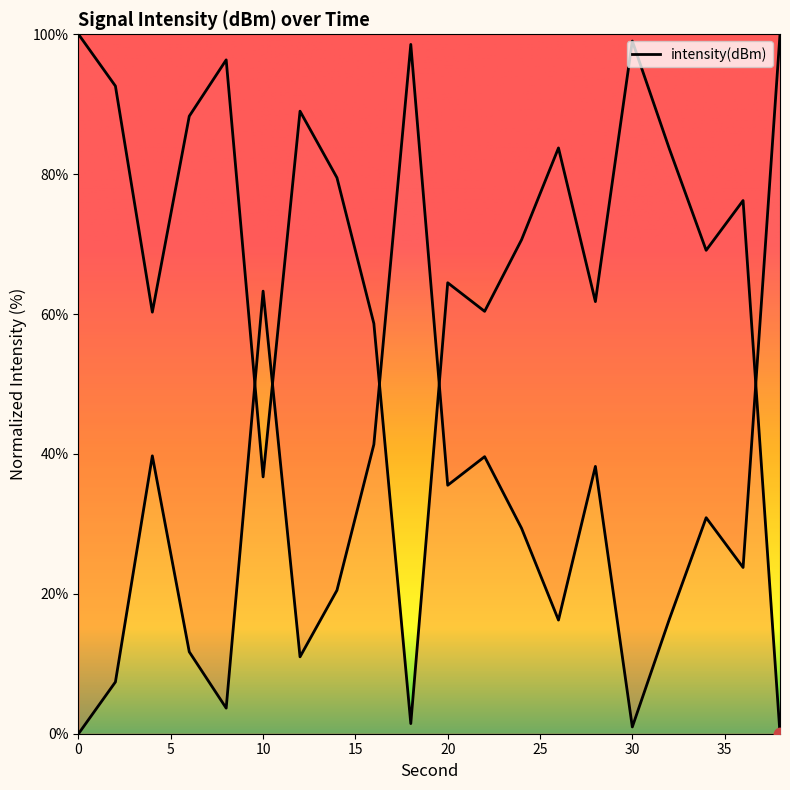

Which has a higher value, 30 or 14?

30